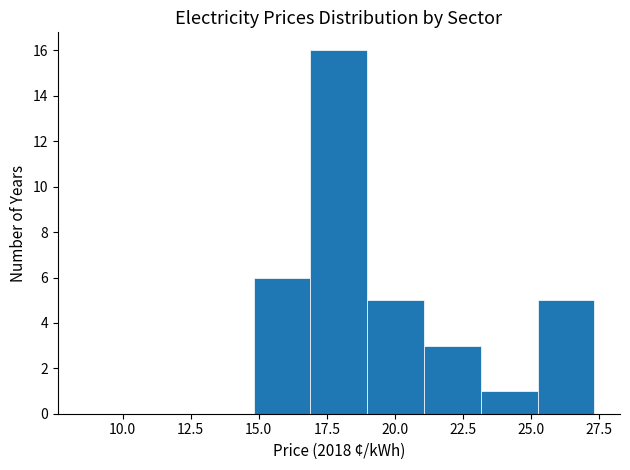

How tall is the bar that spans 15.0 to 17.0 on the x-axis? Neither the bar edges nor the heights are printed on the chart, so give them approximately, as read against the axes.

6